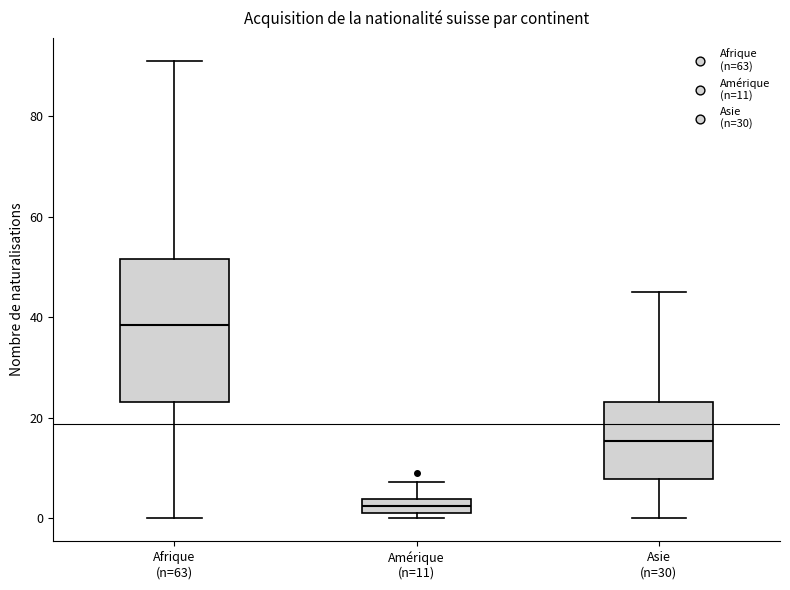

Comparing the boxes themselves (not the whiskers), which one is the tallest?

Afrique (n=63)